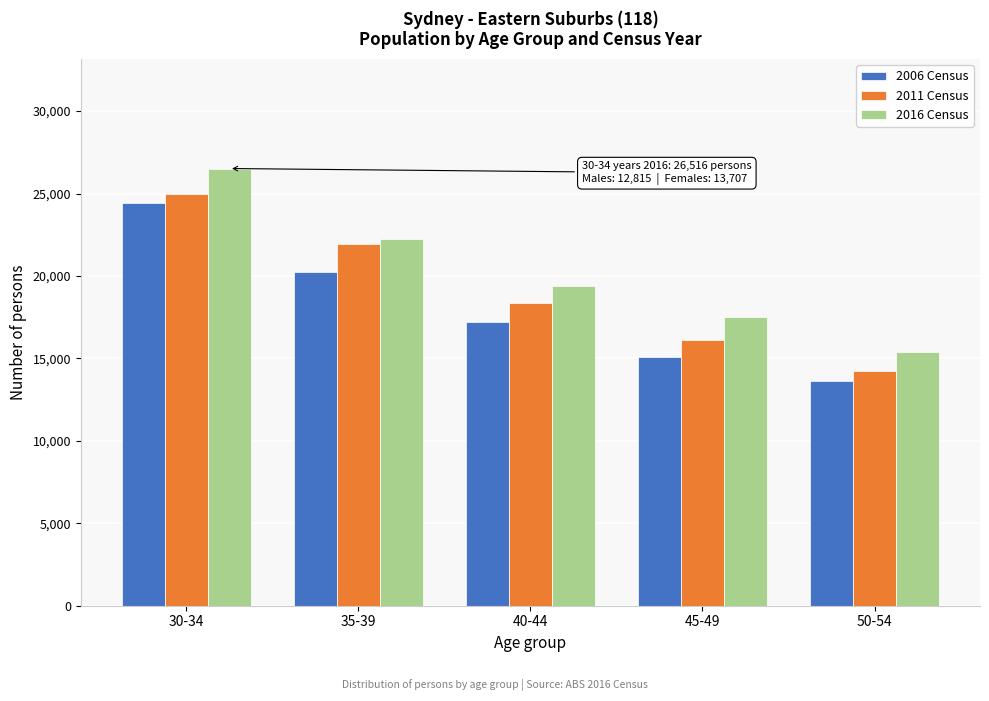

Reading left to right, list all the values displayed in this chart.

2006 Census: 24421	20252	17232	15097	13601
2011 Census: 25000	21923	18367	16133	14228
2016 Census: 26516	22264	19372	17506	15390